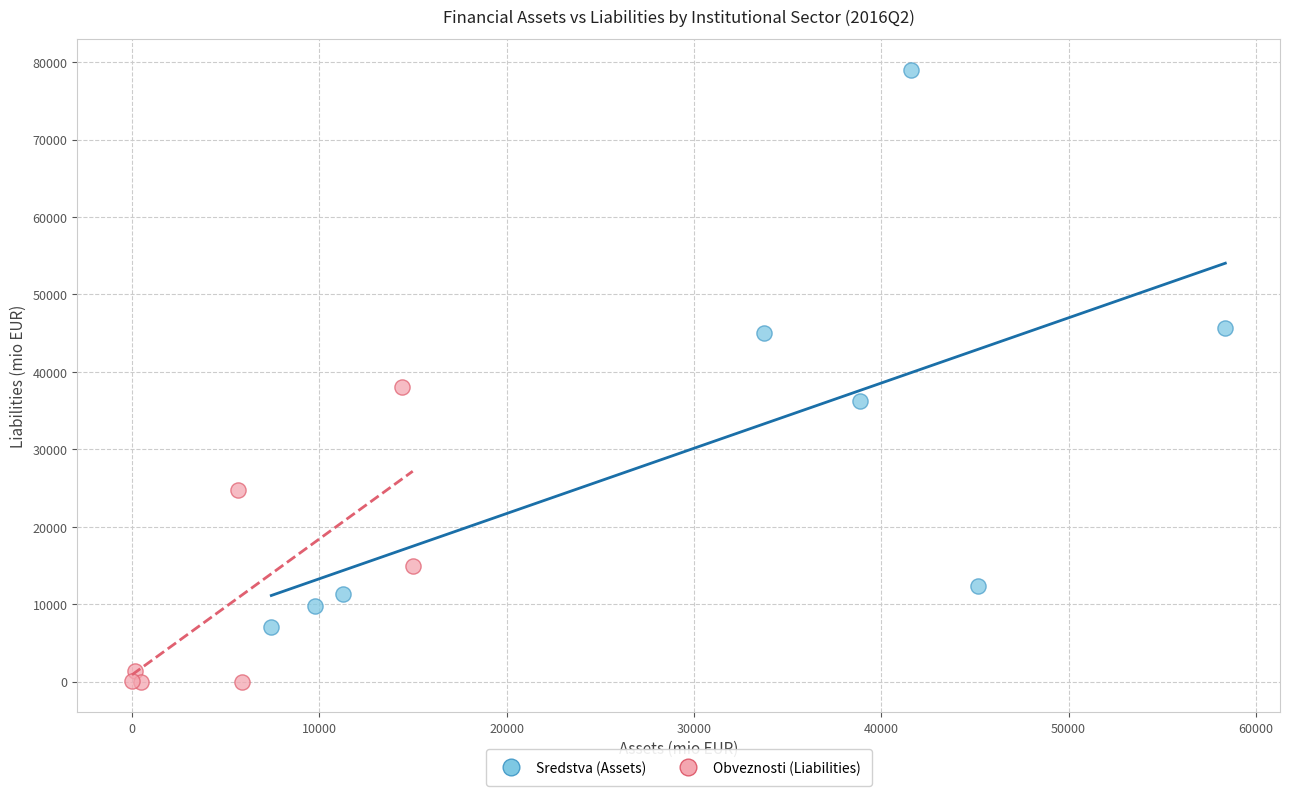

Which series has the largest Y range (max minus min)?

Sredstva (Assets)